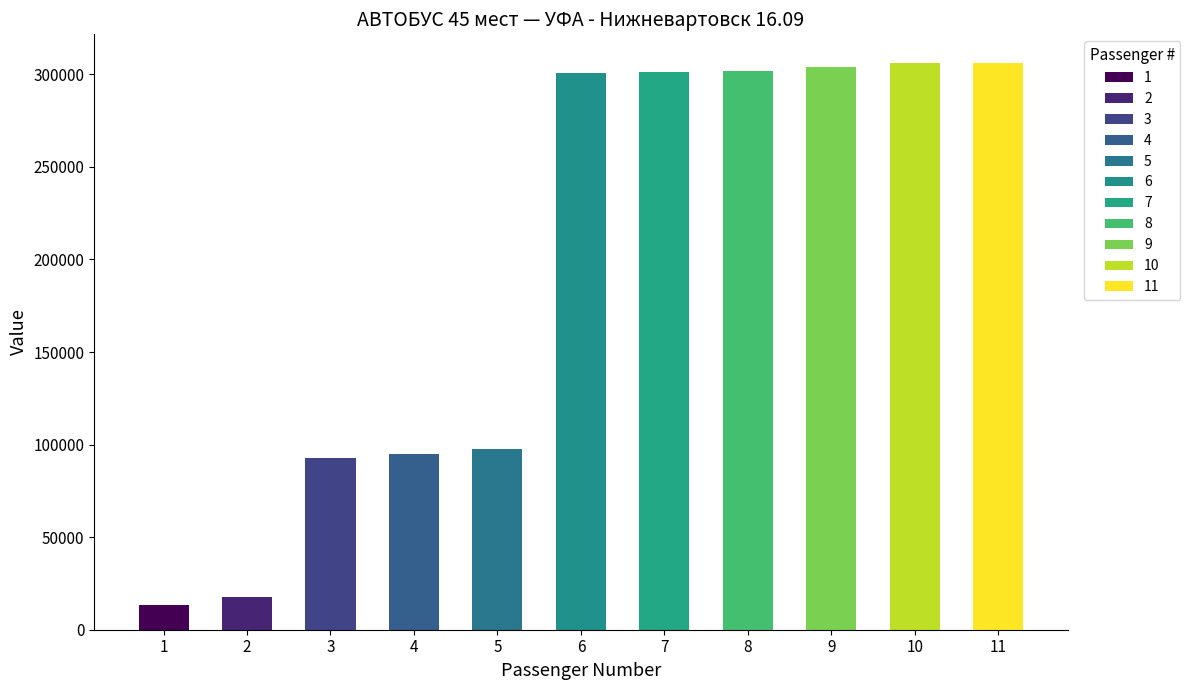

The value at 4 is 131117. True or false?

False